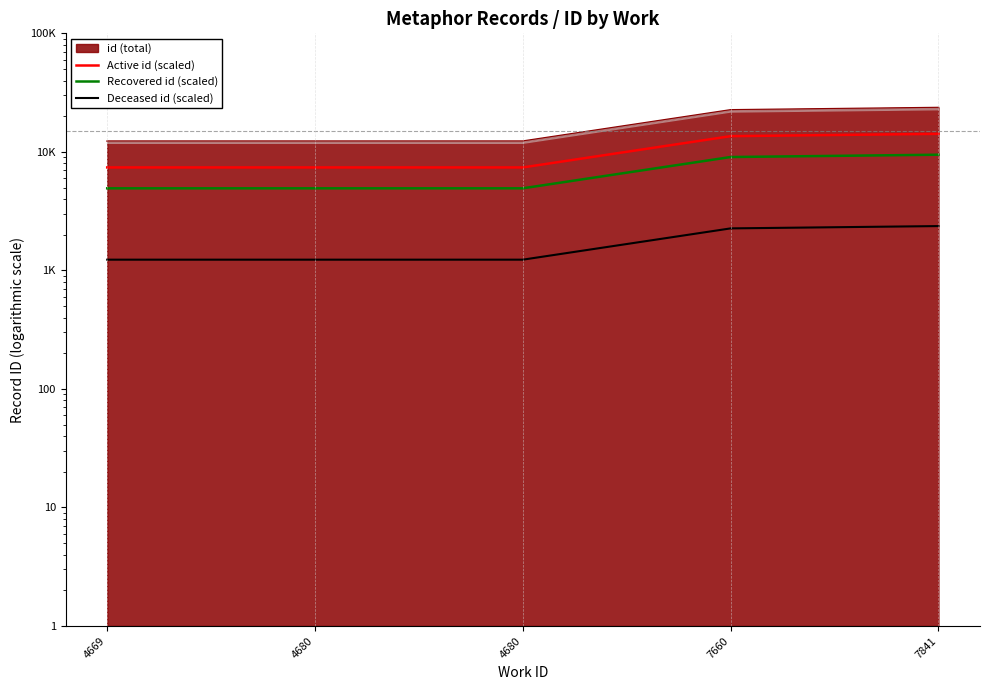

Between 4680 and 7660, which is larger?

7660